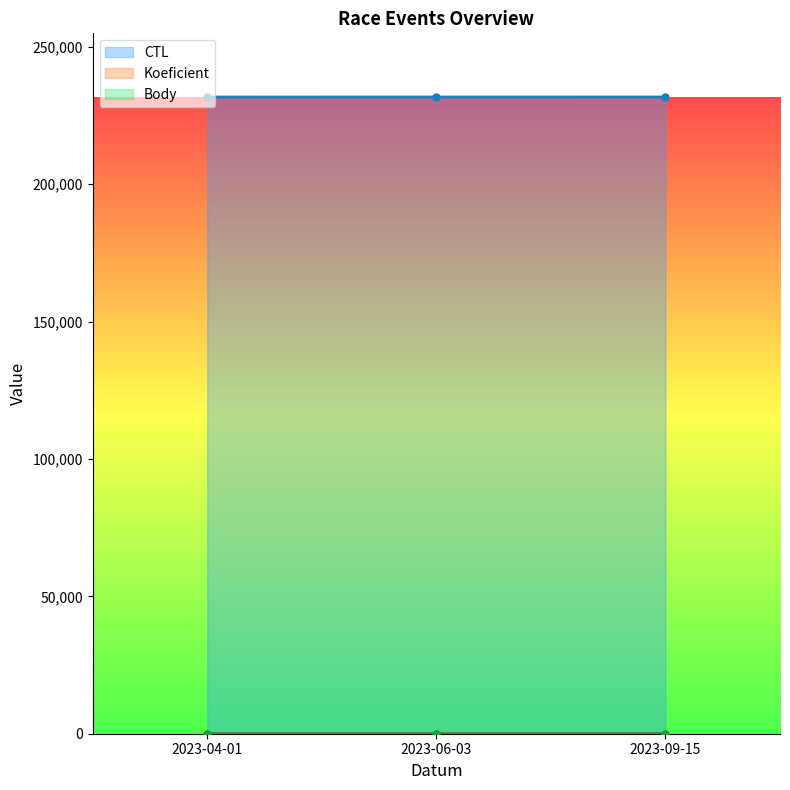

Count the number of categories in the chart.

3